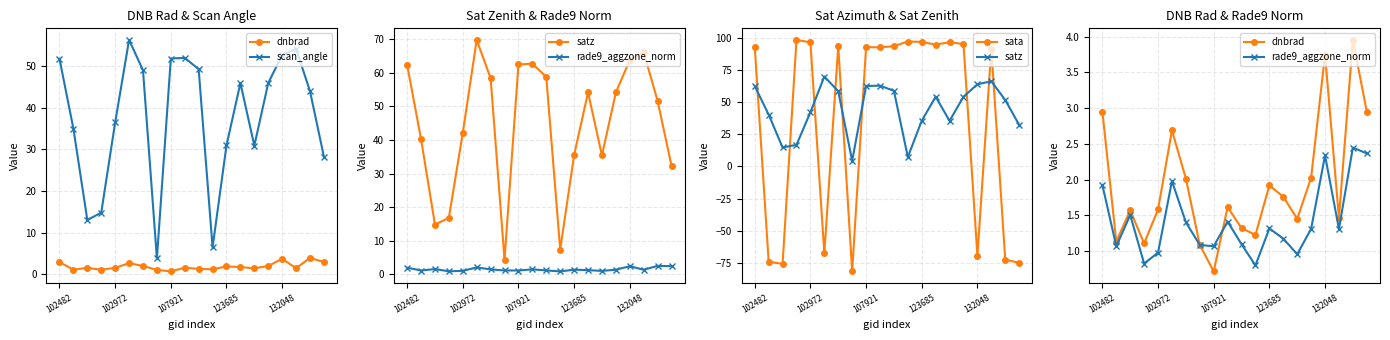

What is the spread (max minus min) of values at 7?

85.9